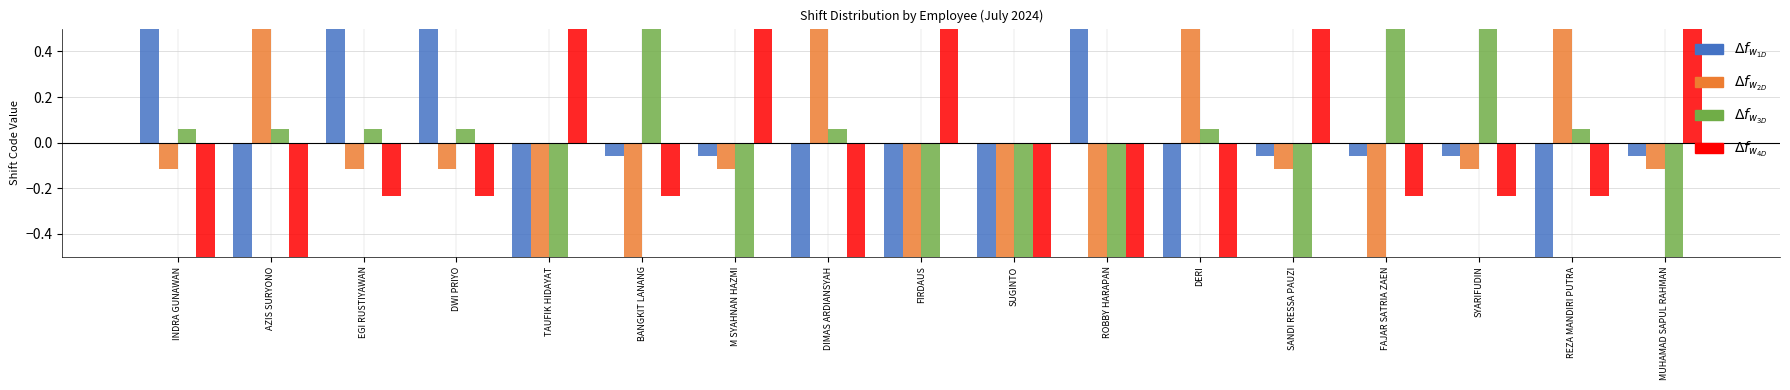

How many bars are there in each group?

4